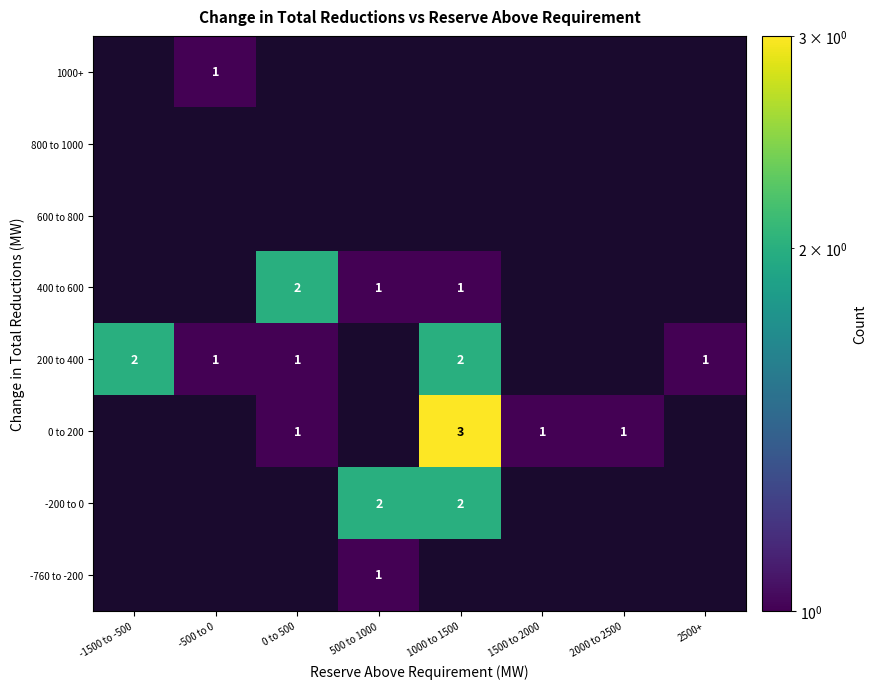

Is it true that 200 to 400 equals 1 at 0 to 500?

True